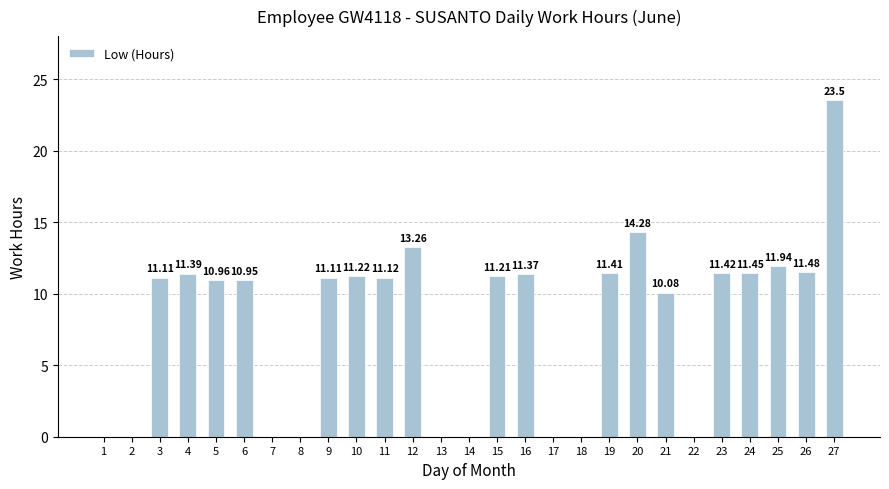

Which has a higher value, 7 or 11?

11